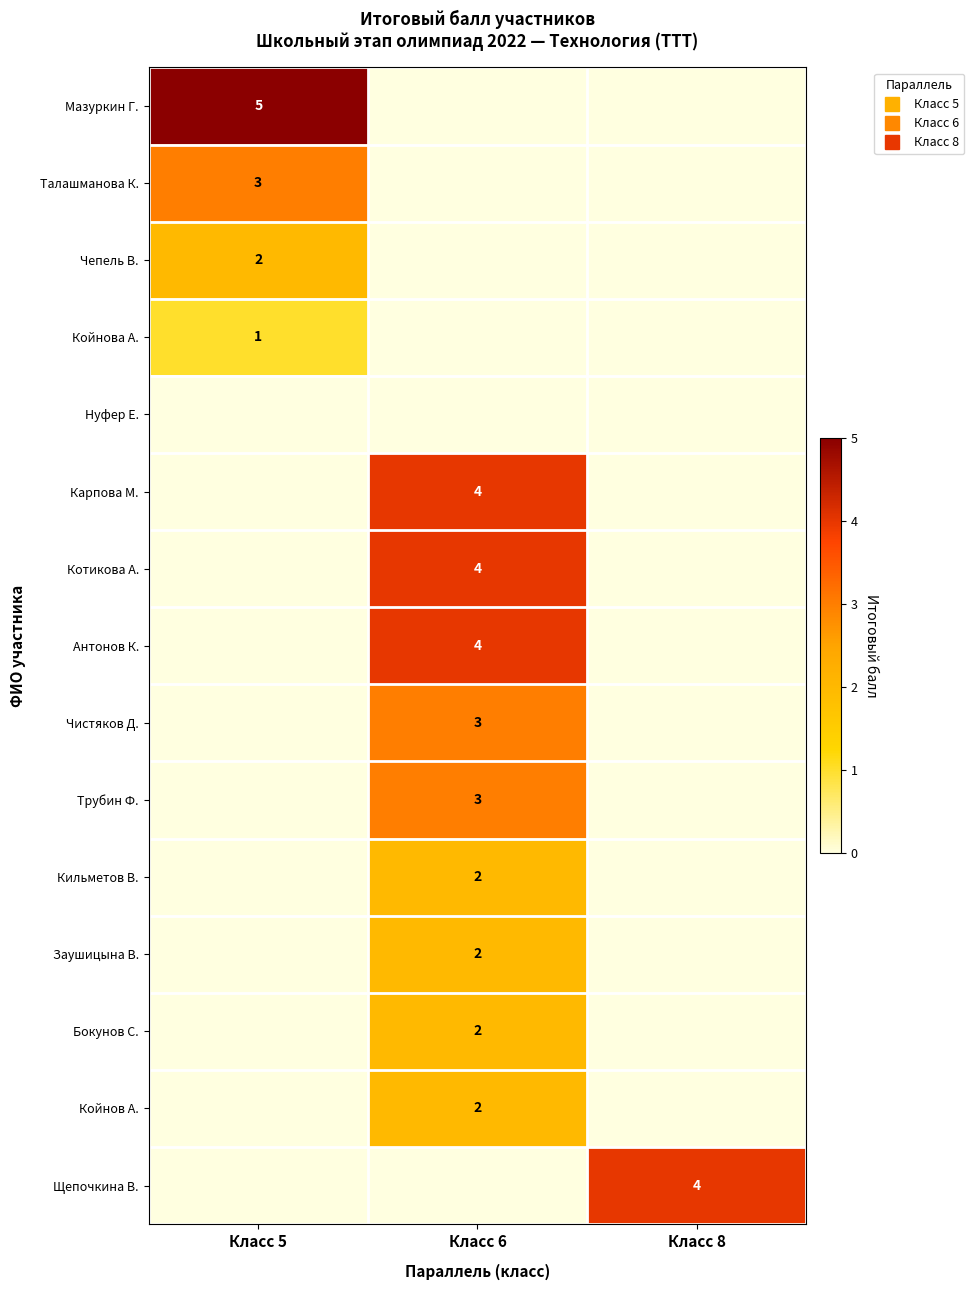

Between Класс 6 and Класс 8, which series saw the biggest shift?

row_5